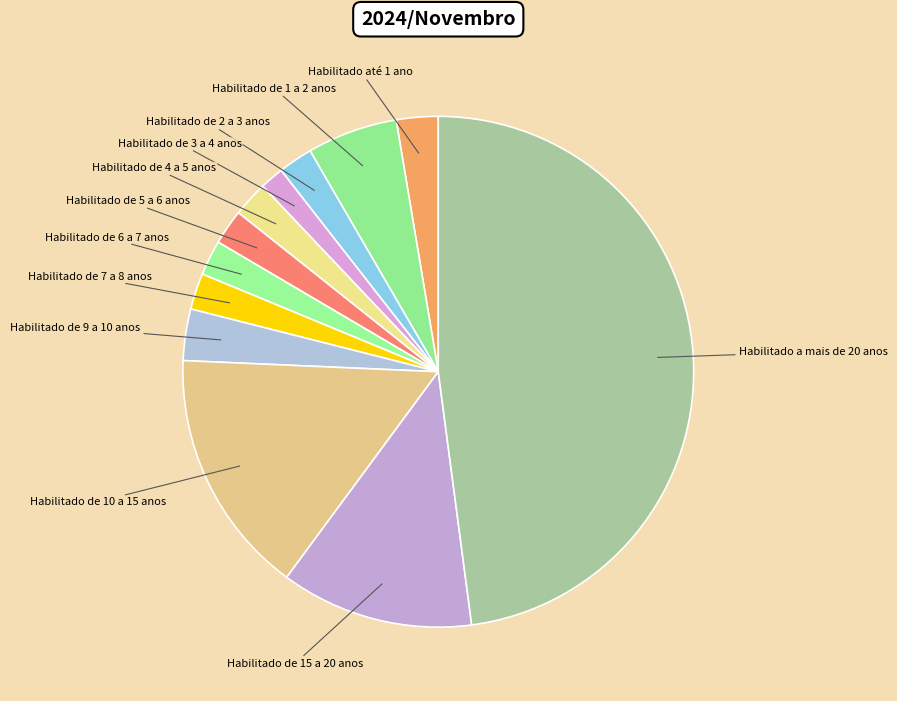

Which has a higher value, Habilitado a mais de 20 anos or Habilitado de 6 a 7 anos?

Habilitado a mais de 20 anos